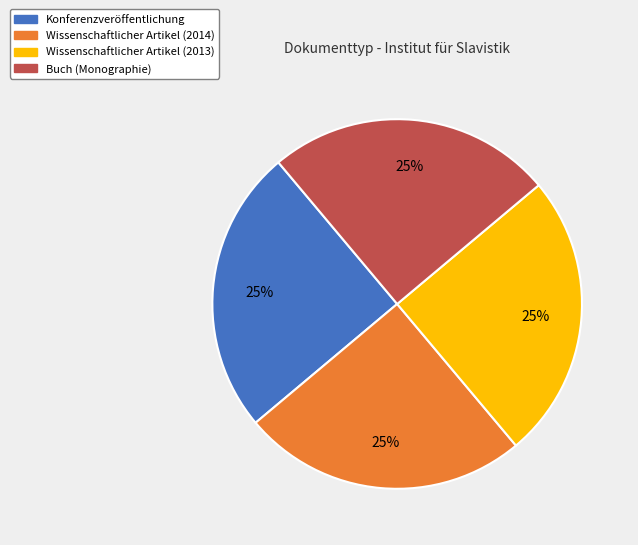

What is the ratio of the value at Buch (Monographie) to the value at Konferenzveröffentlichung?

1.0